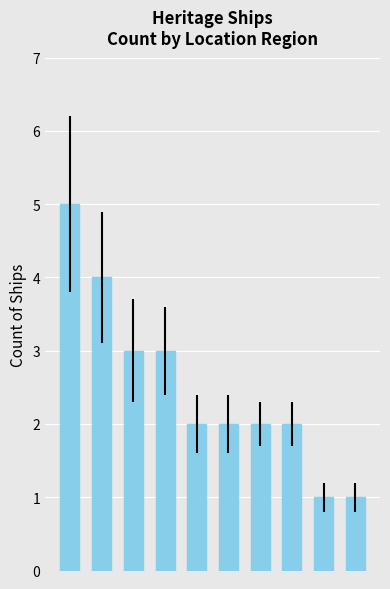

How many categories are shown in the chart?

10